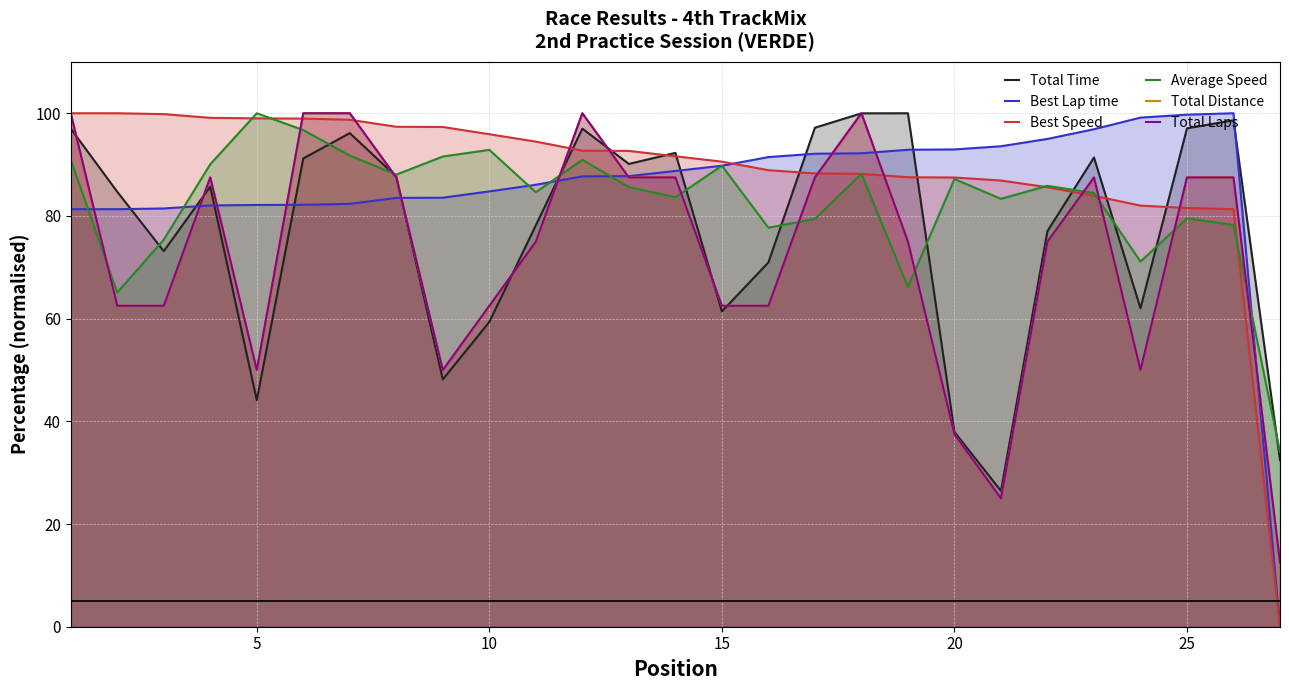

At how many categories does at least one series exceed 87?

26